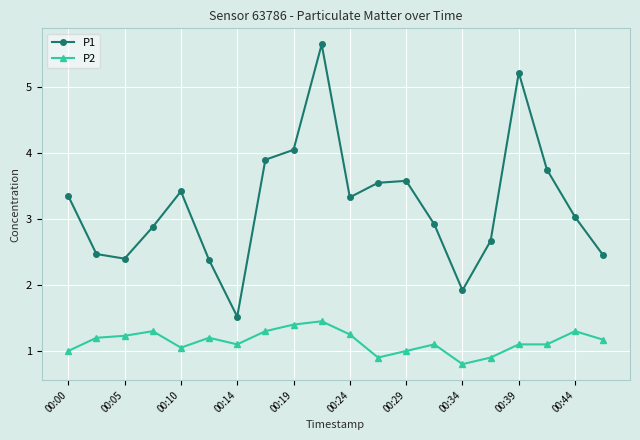

True or false: P1 and P2 cross at least once.

False